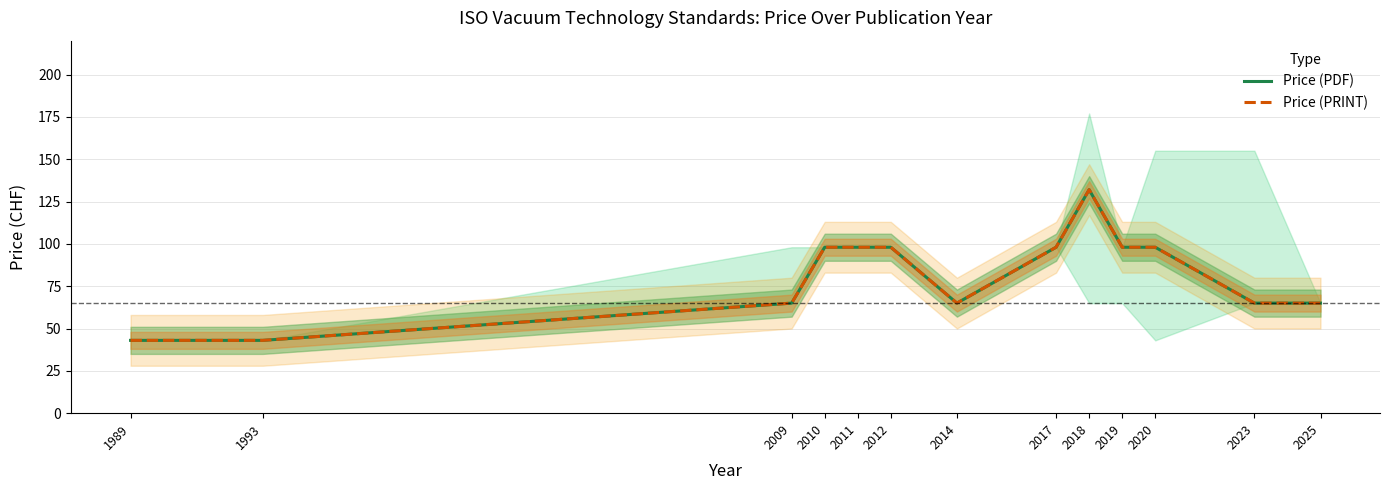

What are all the series names shown in the legend?

Price (PDF), Price (PRINT)